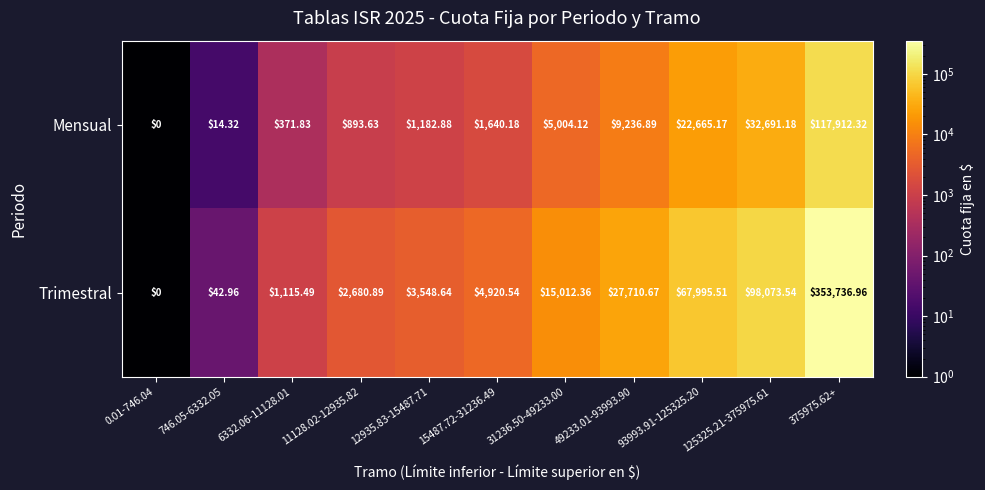

Which series has the largest total across all categories?

Trimestral